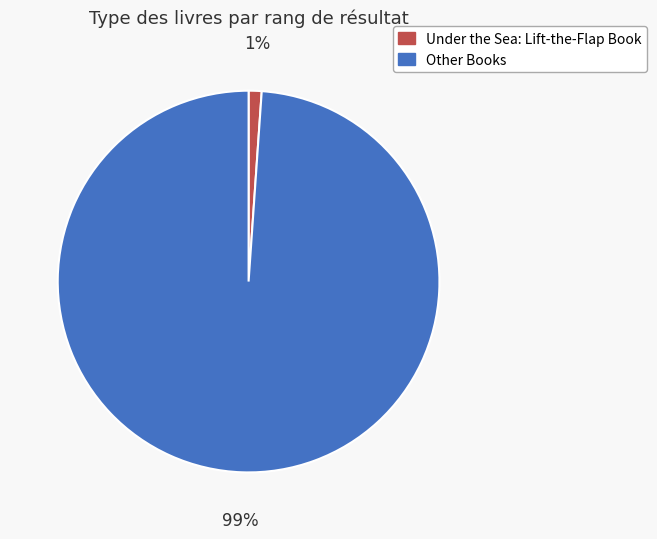

Which has a higher value, Other Books or Under the Sea: Lift-the-Flap Book?

Other Books